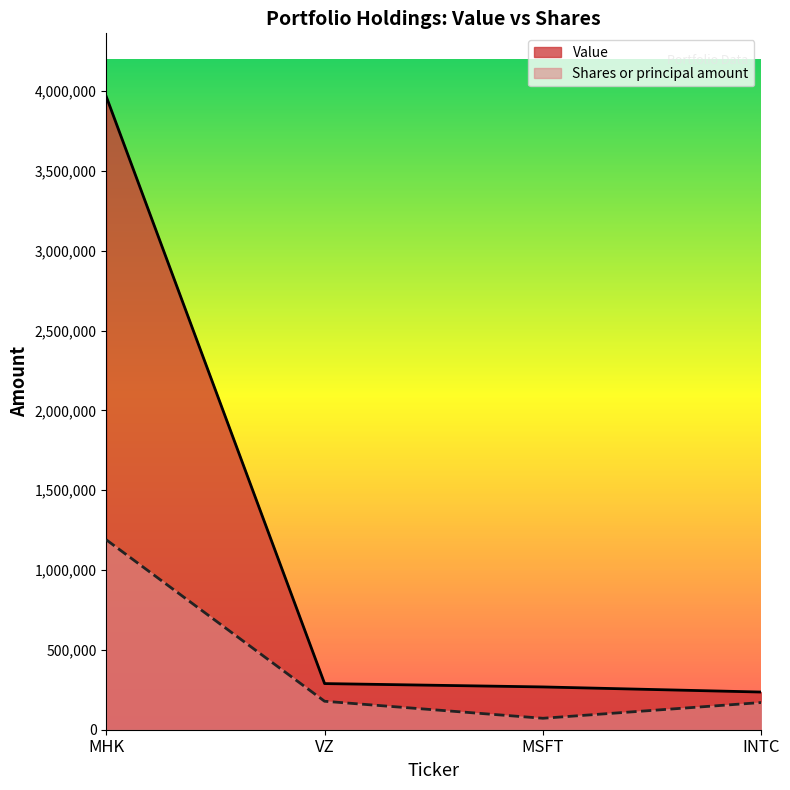

What is the spread (max minus min) of values at VZ?

110770.4